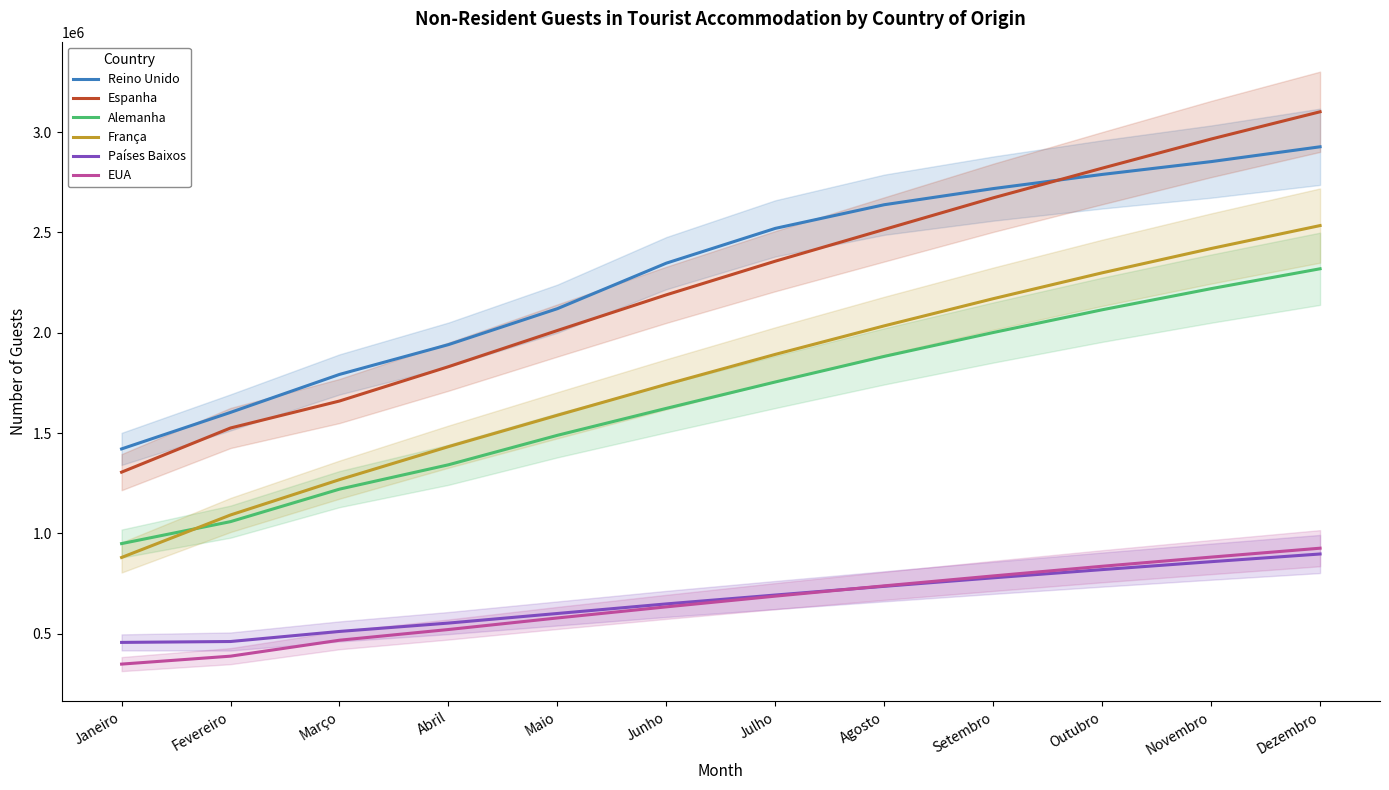

True or false: Países Baixos has more than 1 points higher than both neighbors.

False